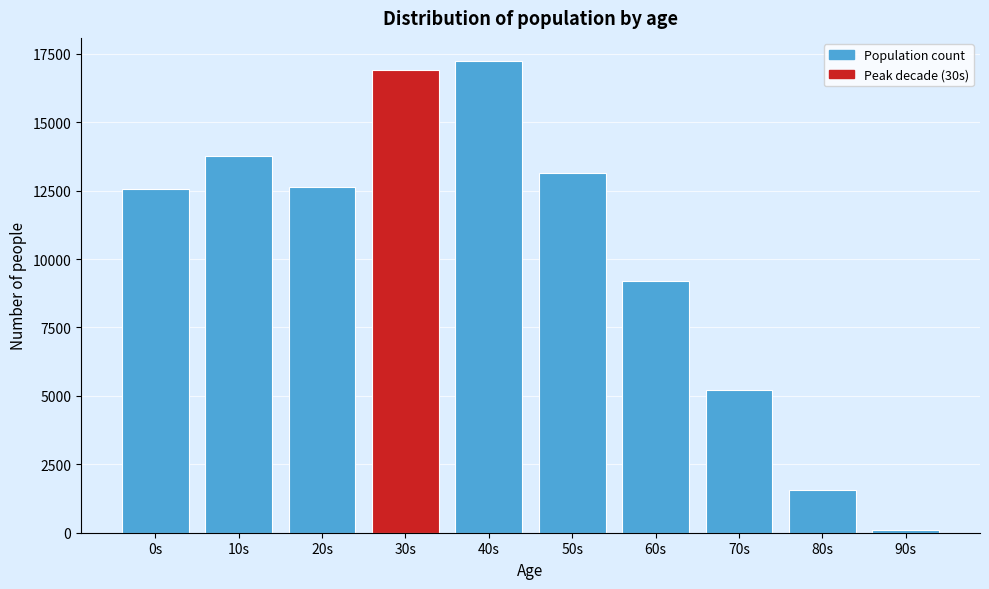

What is the average value?

10227